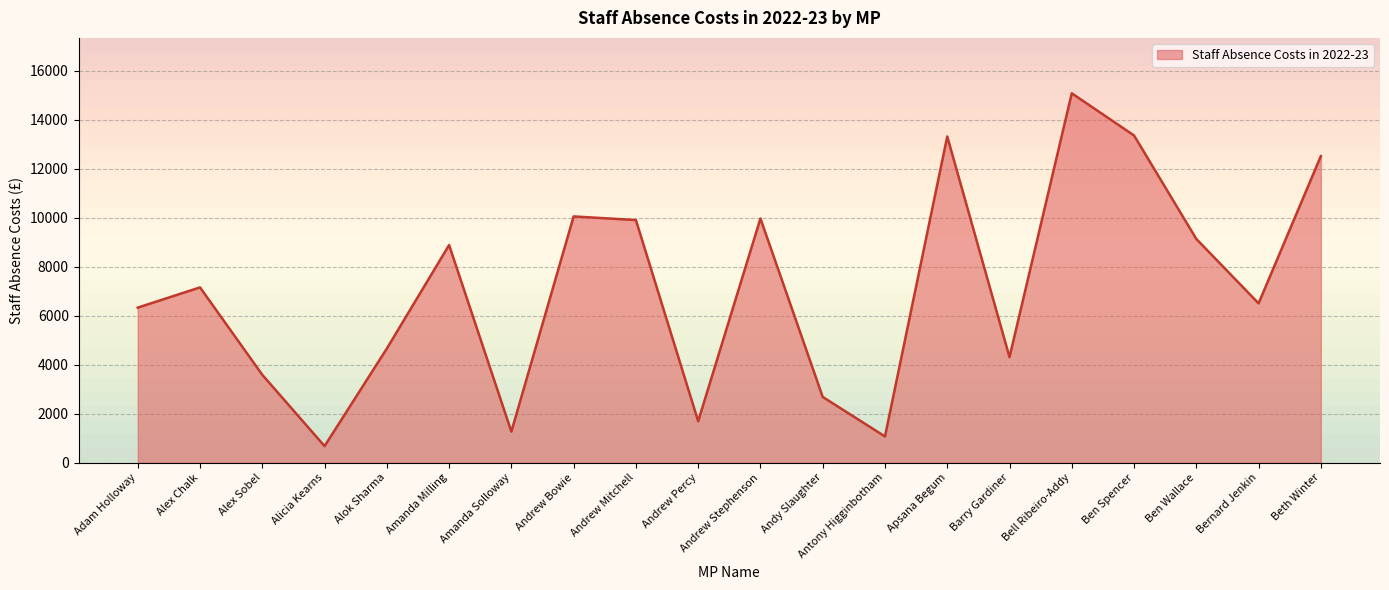

At which category does the data reach its first local peak?

Alex Chalk